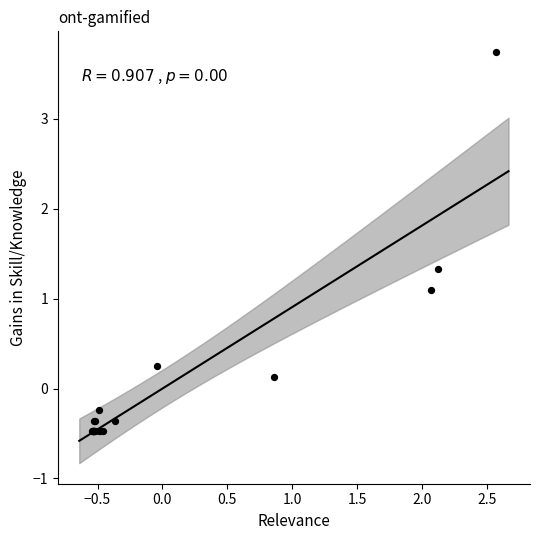

What Y value in the scatter plot is closest to 1?

1.1